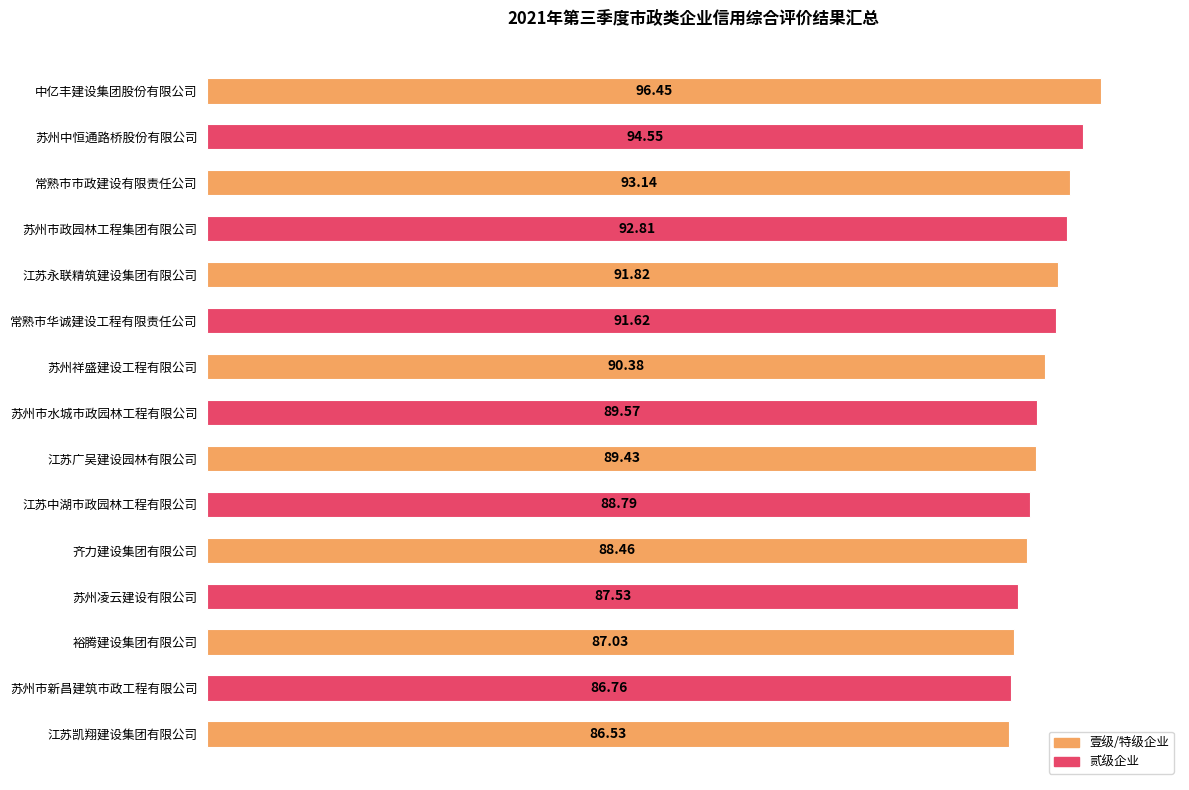

List the labels in order of value, largest first.

中亿丰建设集团股份有限公司, 苏州中恒通路桥股份有限公司, 常熟市市政建设有限责任公司, 苏州市政园林工程集团有限公司, 江苏永联精筑建设集团有限公司, 常熟市华诚建设工程有限责任公司, 苏州祥盛建设工程有限公司, 苏州市水城市政园林工程有限公司, 江苏广吴建设园林有限公司, 江苏中湖市政园林工程有限公司, 齐力建设集团有限公司, 苏州凌云建设有限公司, 裕腾建设集团有限公司, 苏州市新昌建筑市政工程有限公司, 江苏凯翔建设集团有限公司